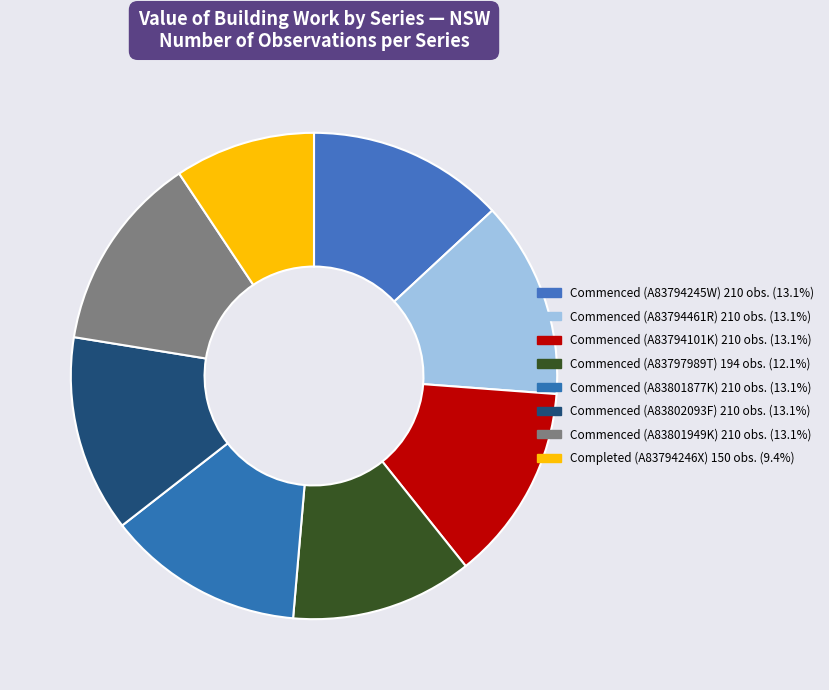

How many segments does this pie chart have?

8